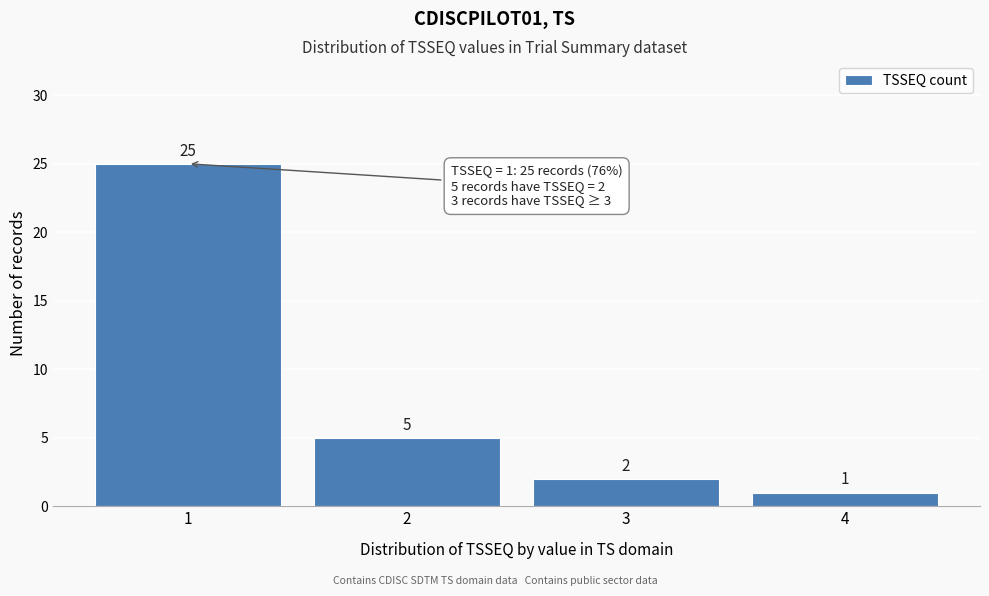

Reading left to right, list all the values displayed in this chart.

1=25	2=5	3=2	4=1